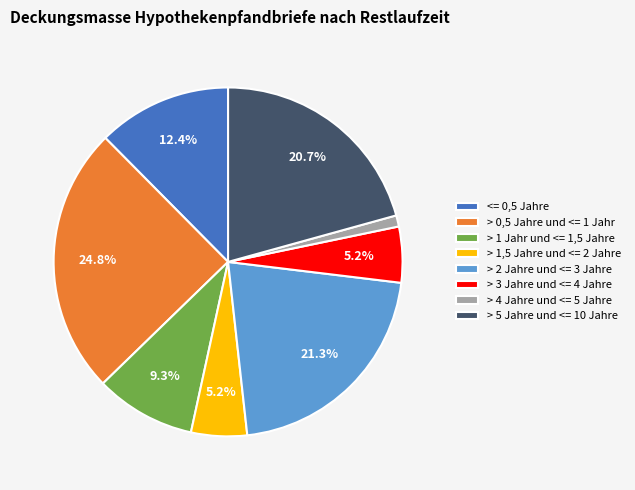

Is there any slice that represents more than half of the pie?

No